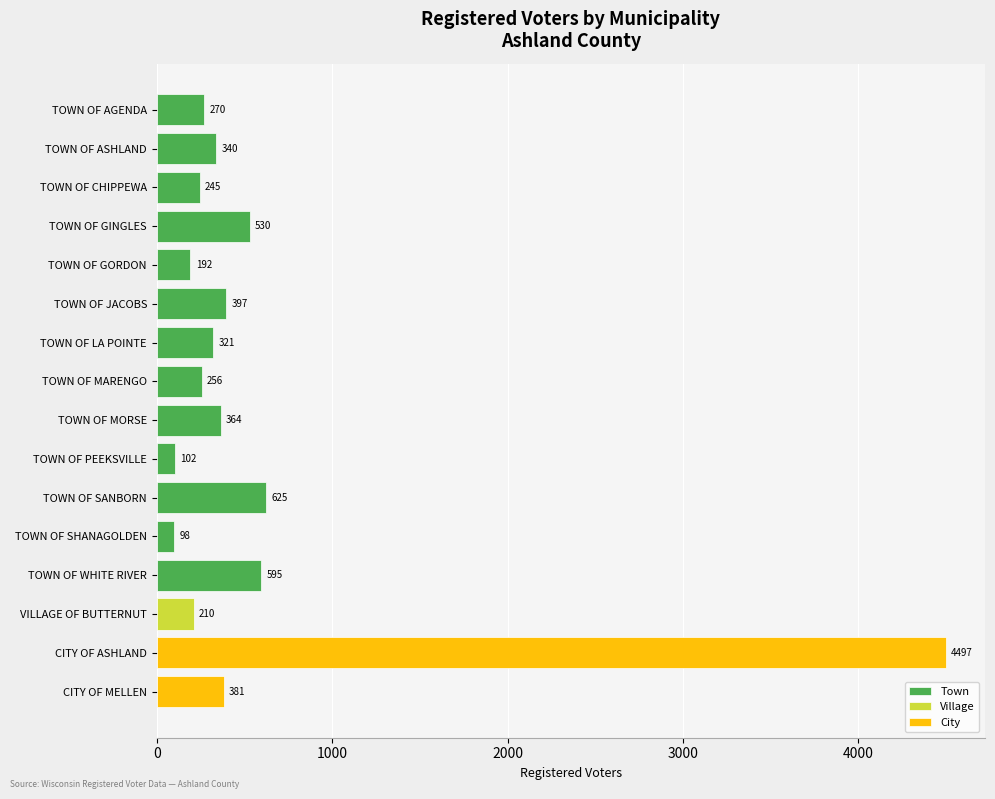

At which label does the data first exceed 340?

TOWN OF GINGLES